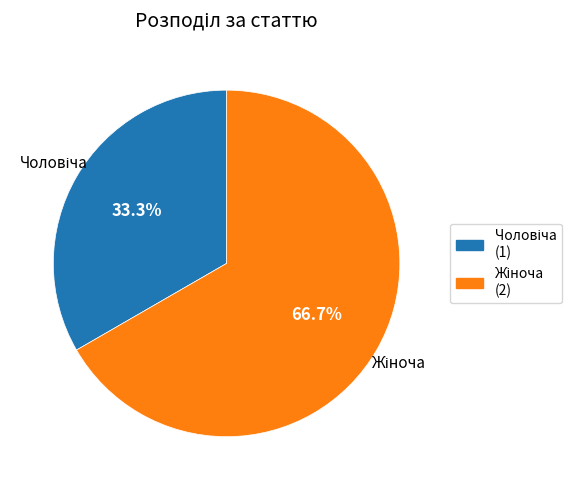

Is there any slice that represents more than half of the pie?

Yes